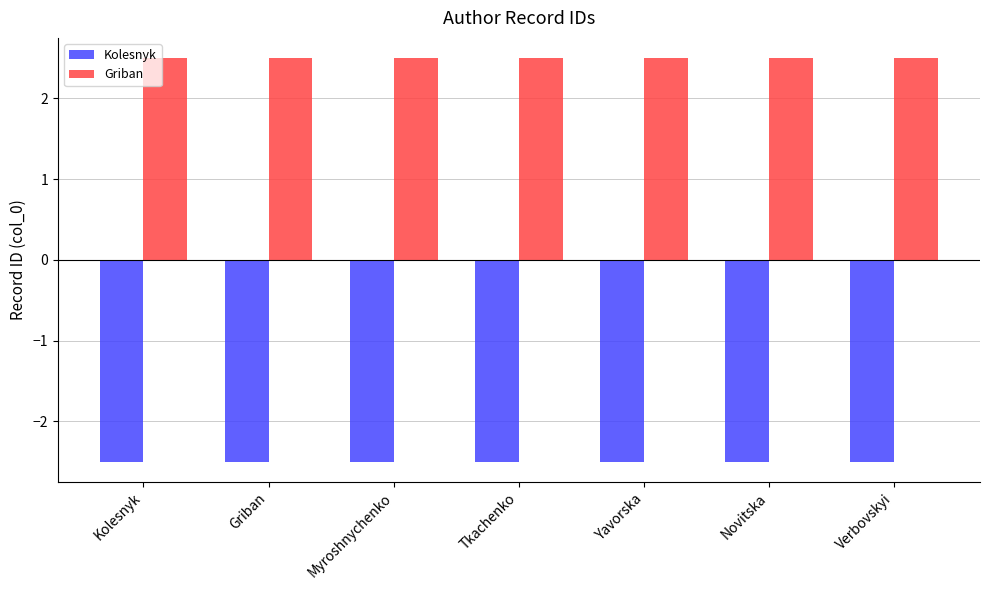

How many data points does each series have?

7